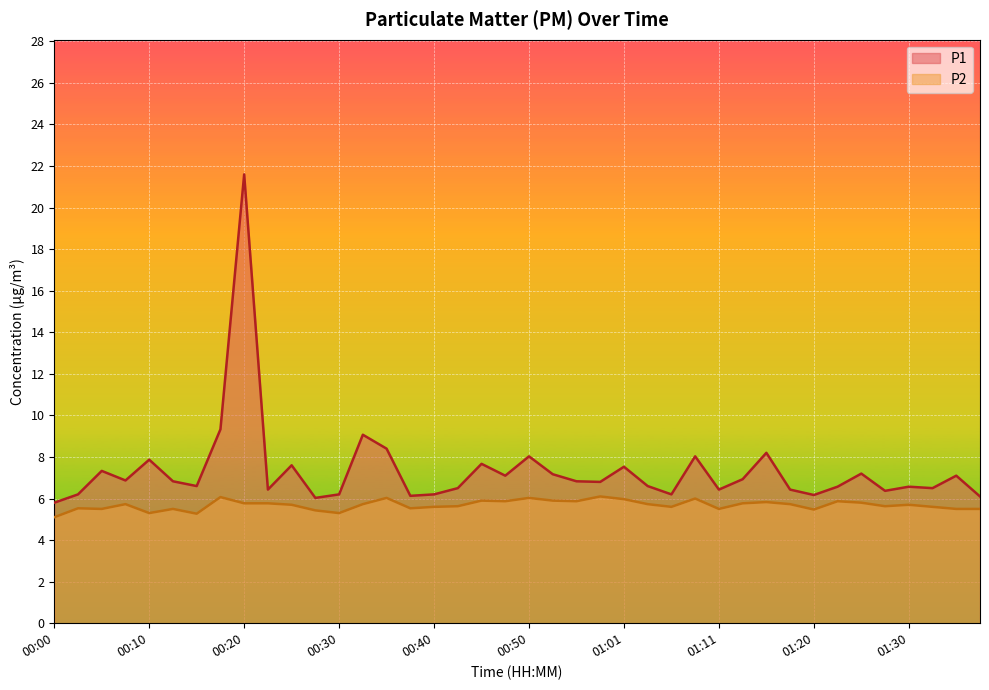

What is the difference between the highest and lowest values at 01:23?

0.7